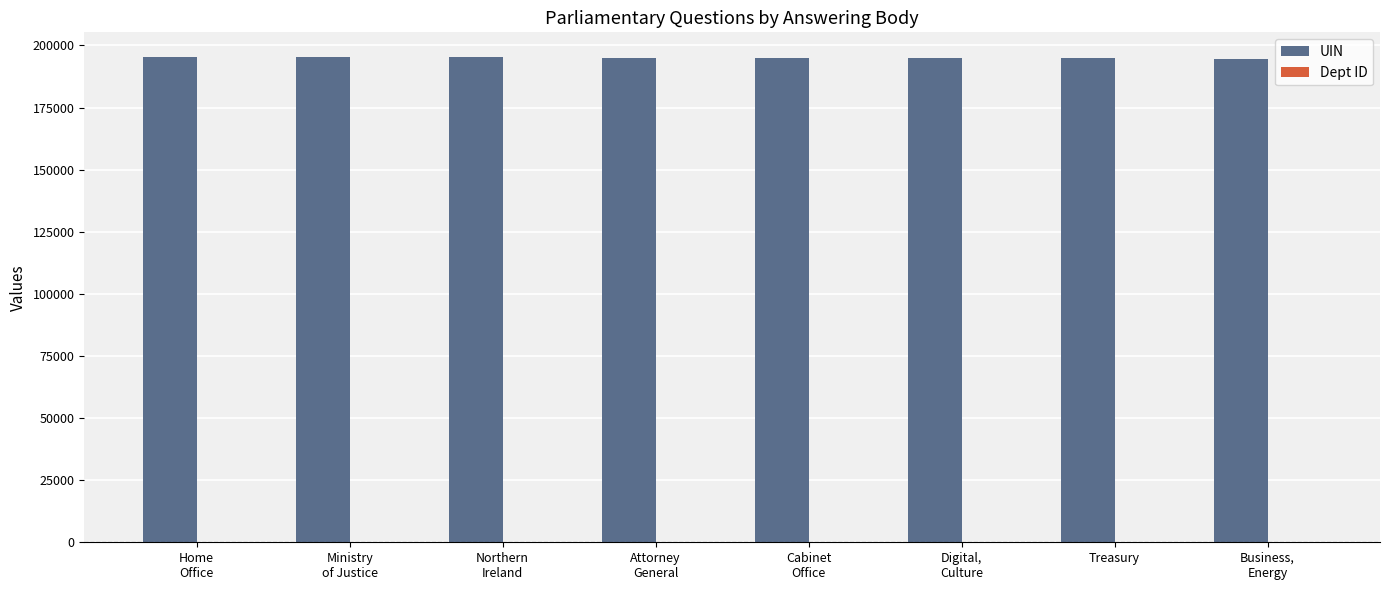

What is the greatest value displayed?

195491